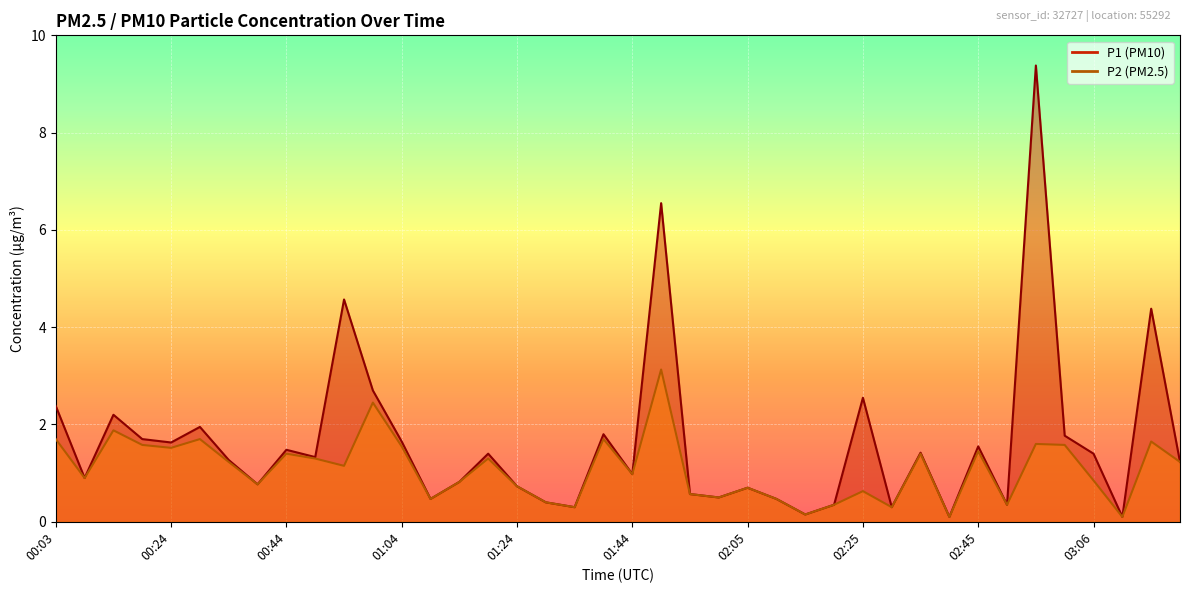

What is the sum of the P1 values at 01:24 and 02:50?

1.1